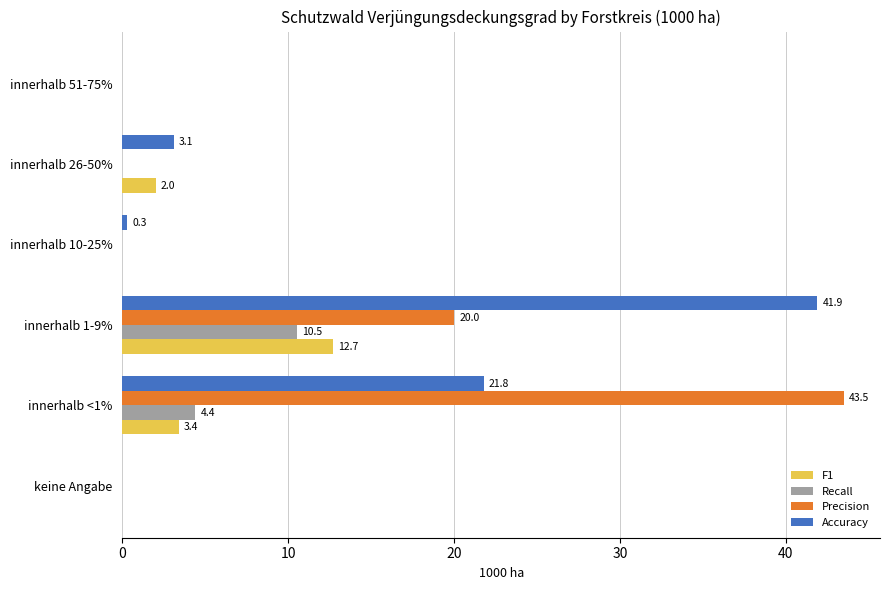

Is it true that Recall equals 10.5 at innerhalb 1-9%?

True